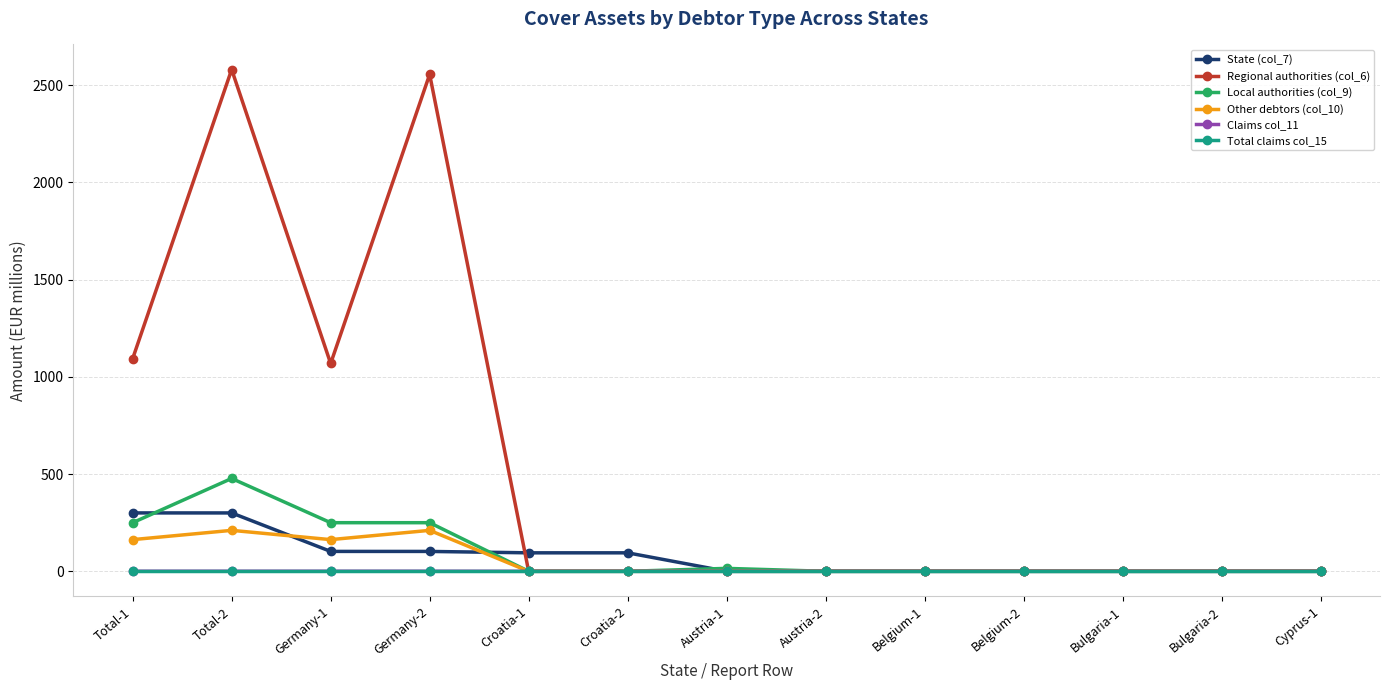

The value of Other debtors (col_10) at Belgium-2 is 104.1. True or false?

False